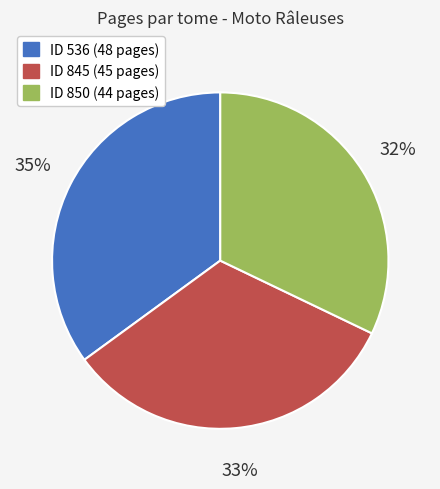

To the nearest percent, what is the difference between the largest and smallest slice percentages?

3%